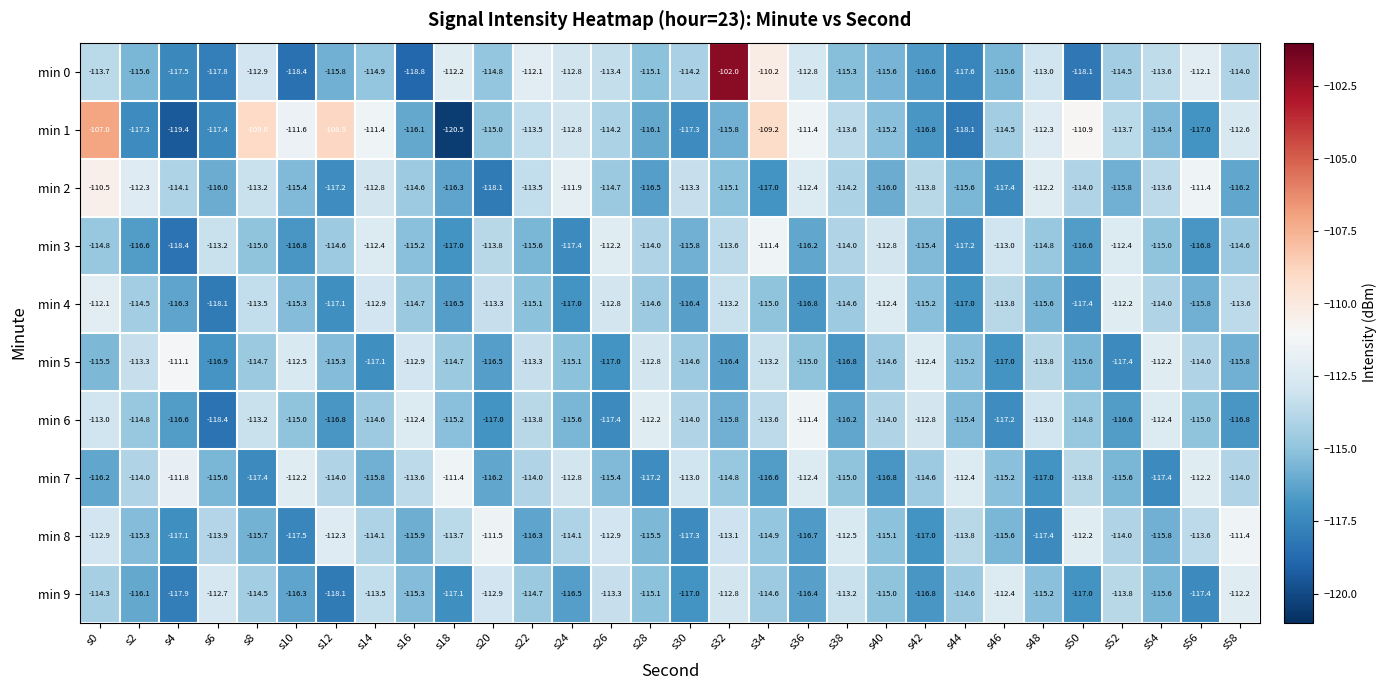

Which label corresponds to the smallest value in the chart?

s18